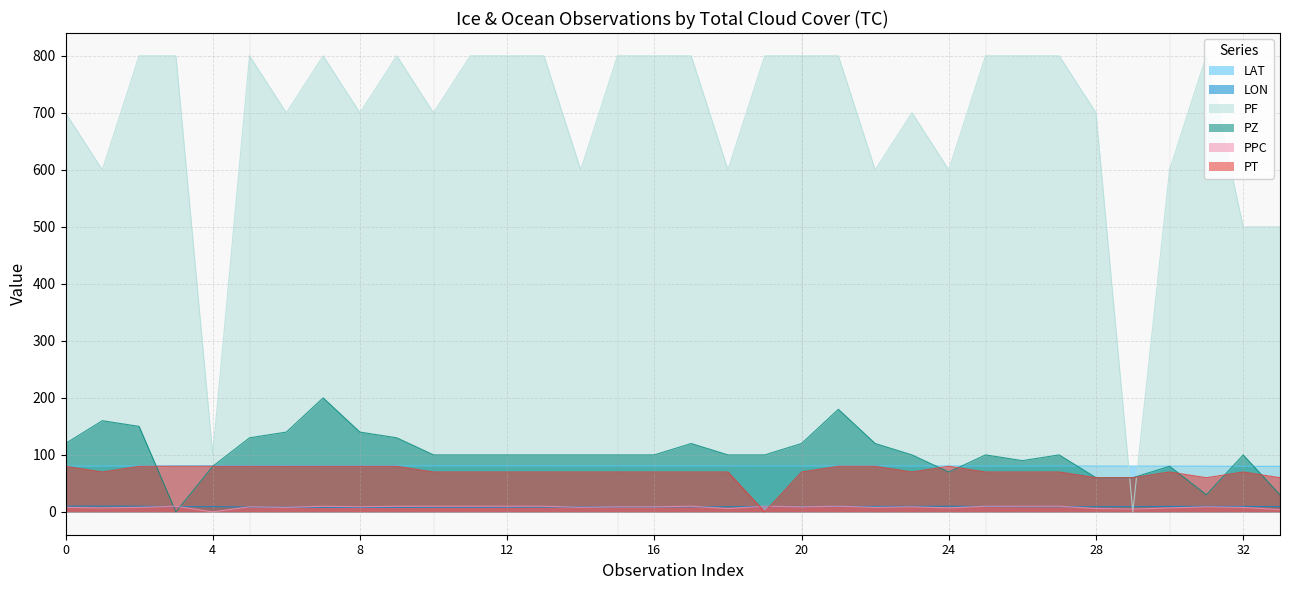

Reading right to left, transcribe all the data shown in this chart.

LAT: 79.9	80.0	80.2	80.3	80.3	80.3	80.7	80.4	80.4	80.5	80.6	80.6	80.6	80.6	80.6	80.7	80.7	80.8	80.8	80.8	80.9	80.9	80.9	80.9	80.9	80.9	80.9	81.3	81.0	81.0	81.0	80.6	80.5	80.5
LON: 9.4	9.5	9.7	9.6	9.2	9.1	9.1	9.3	9.5	9.9	9.7	9.6	9.5	9.5	9.5	9.0	8.9	8.8	8.8	8.7	8.4	8.3	8.1	8.0	7.9	7.9	8.0	8.4	8.4	9.3	9.3	10.0	10.0	10.1
PF: 500.0	500.0	800.0	600.0	0.0	700.0	800.0	800.0	800.0	600.0	700.0	600.0	800.0	800.0	800.0	600.0	800.0	800.0	800.0	600.0	800.0	800.0	800.0	700.0	800.0	700.0	800.0	700.0	800.0	100.0	800.0	800.0	600.0	700.0
PZ: 30.0	100.0	30.0	80.0	60.0	60.0	100.0	90.0	100.0	70.0	100.0	120.0	180.0	120.0	100.0	100.0	120.0	100.0	100.0	100.0	100.0	100.0	100.0	100.0	130.0	140.0	200.0	140.0	130.0	80.0	0.0	150.0	160.0	120.0
PPC: 4.0	8.0	9.0	7.0	5.0	6.0	10.0	10.0	10.0	7.0	9.0	8.0	10.0	9.0	10.0	6.0	10.0	9.0	9.0	8.0	10.0	10.0	10.0	10.0	10.0	9.0	10.0	8.0	9.0	0.0	10.0	8.0	7.0	8.0
PT: 60.0	70.0	60.0	70.0	60.0	60.0	70.0	70.0	70.0	80.0	70.0	80.0	80.0	70.0	0.0	70.0	70.0	70.0	70.0	70.0	70.0	70.0	70.0	70.0	80.0	80.0	80.0	80.0	80.0	80.0	80.0	80.0	70.0	80.0